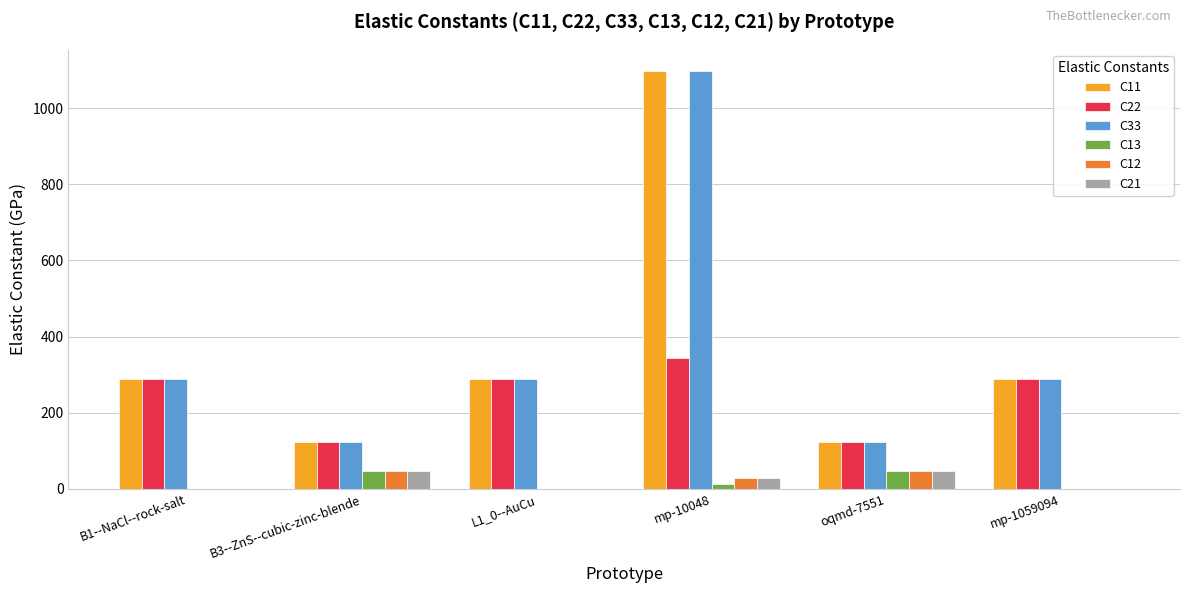

Is the value of C11 at L1_0--AuCu greater than the value of C13 at mp-1059094?

Yes